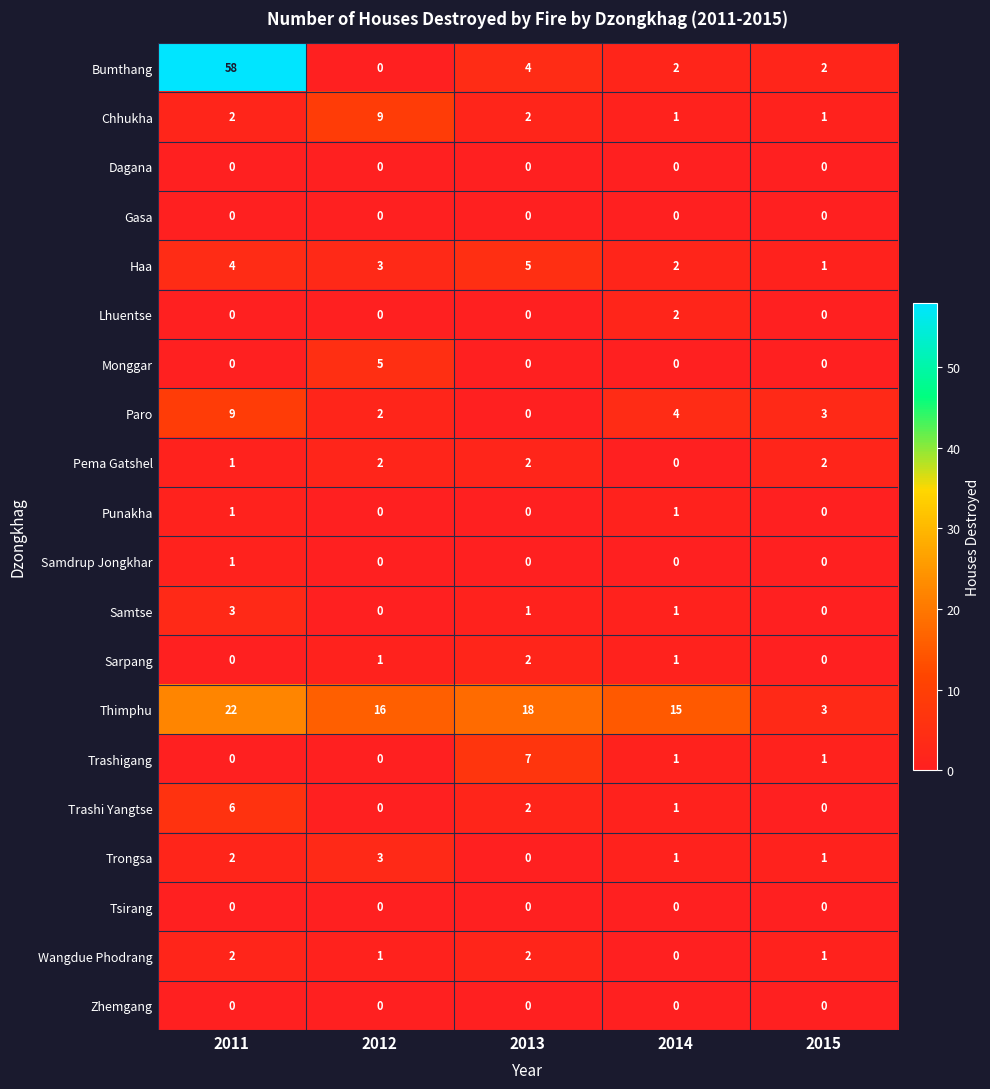

At how many categories does at least one series exceed 4?

4